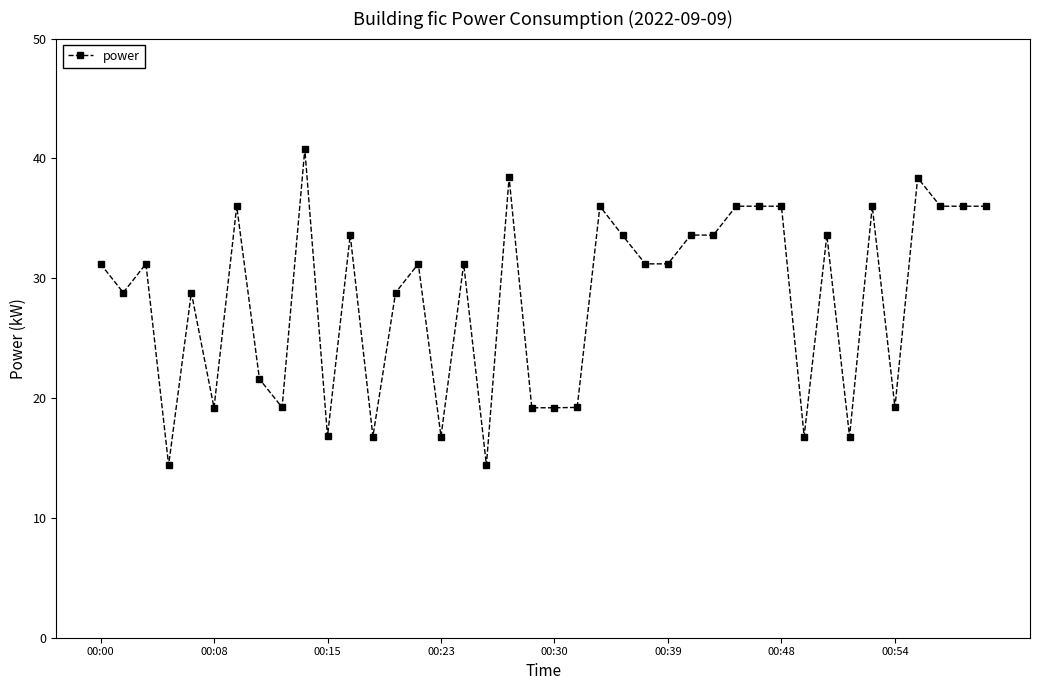

True or false: there are more than 1 points higher than both neighbors.

True